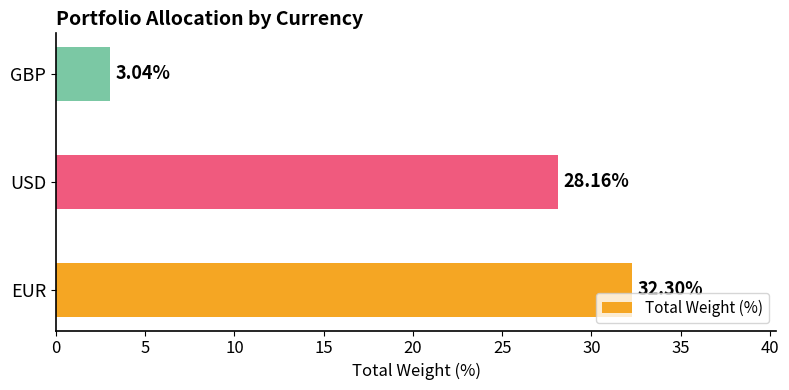

Where is the data nearest to the value 17?

USD